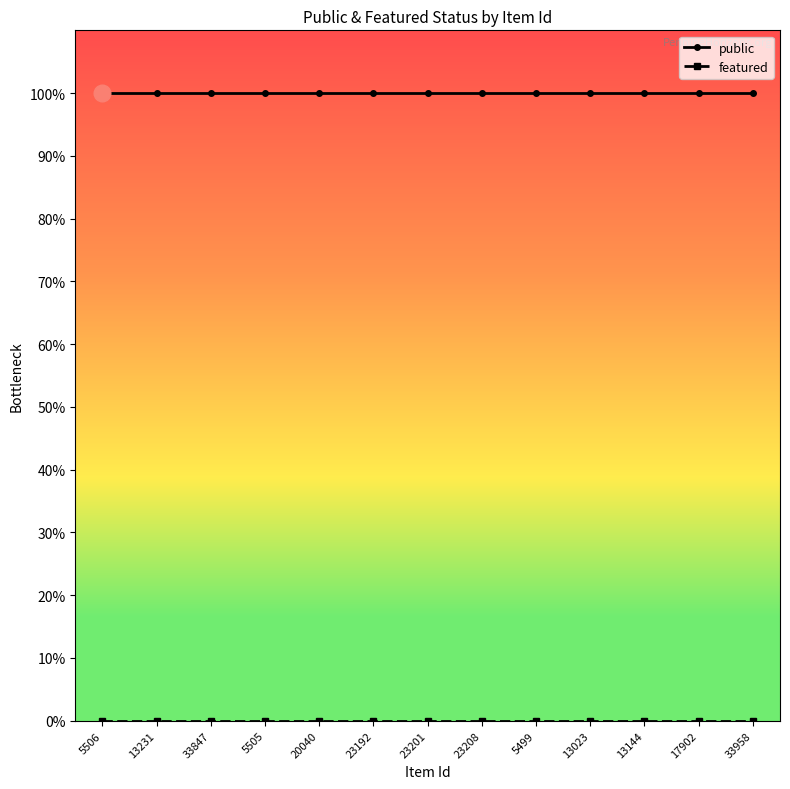

Reading left to right, extract all data points from this chart.

public: 1	1	1	1	1	1	1	1	1	1	1	1	1
featured: 0	0	0	0	0	0	0	0	0	0	0	0	0